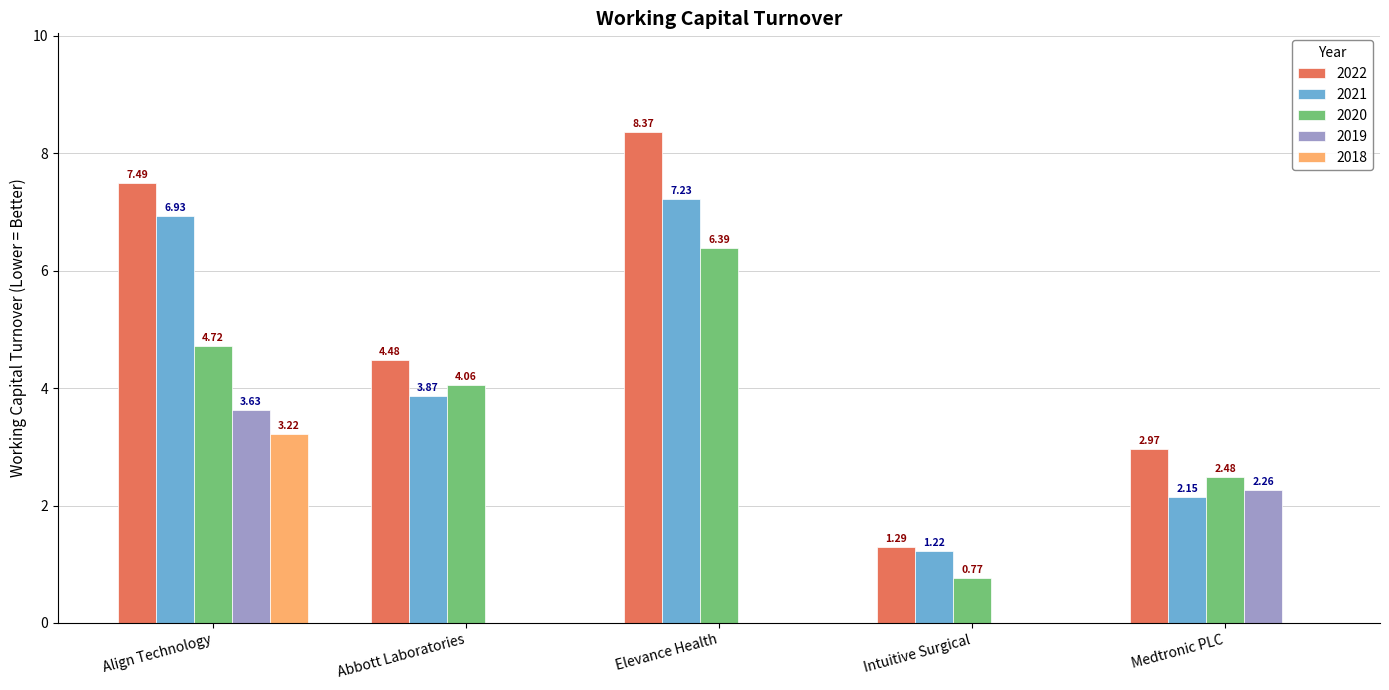

Where is 2020 nearest to the value 3?

Medtronic PLC